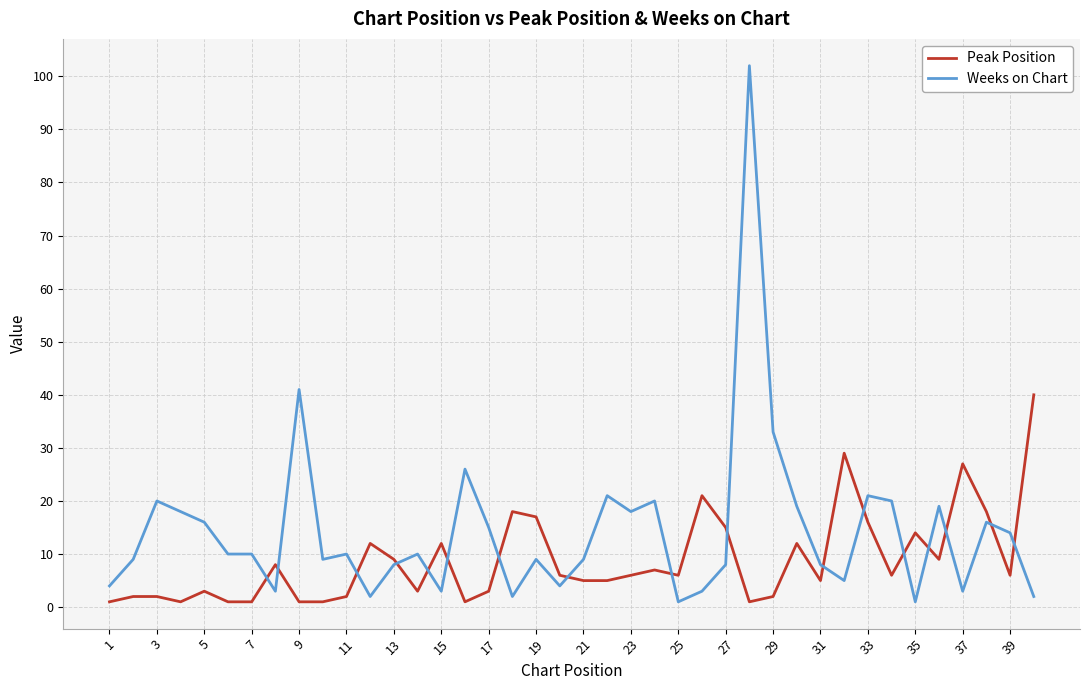

Which series has the largest total across all categories?

Weeks on Chart